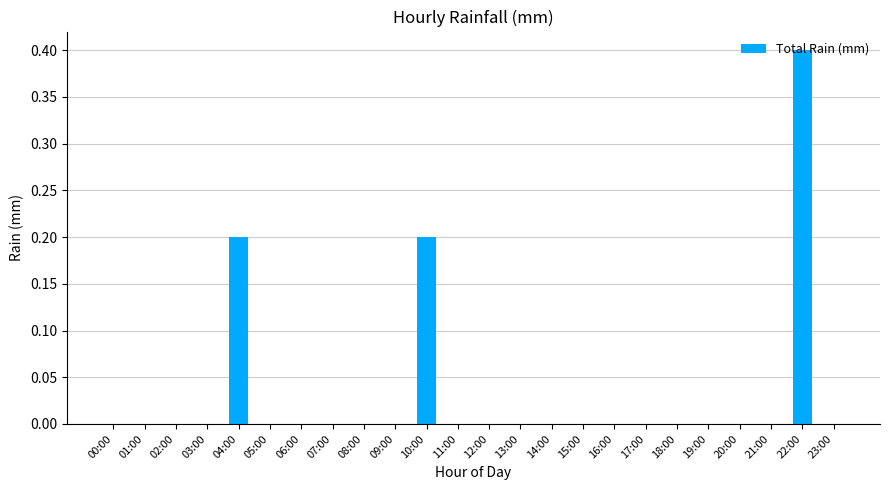

How many values are between 0 and 1?

24